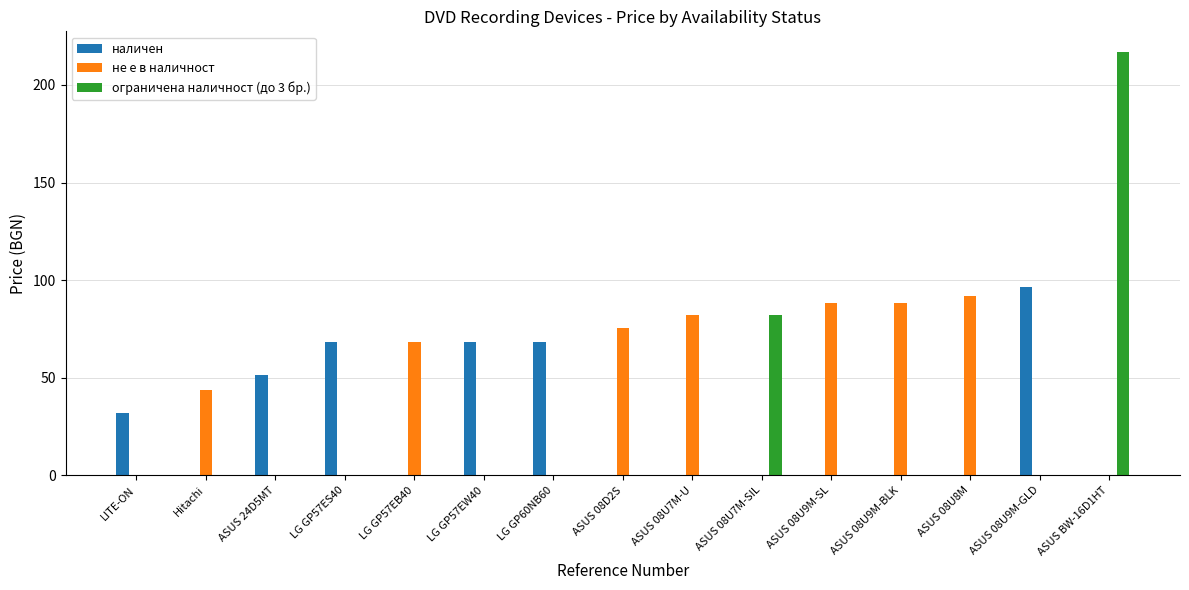

Which series changed the most between LG GP57EW40 and ASUS BW-16D1HT?

ограничена наличност (до 3 бр.)